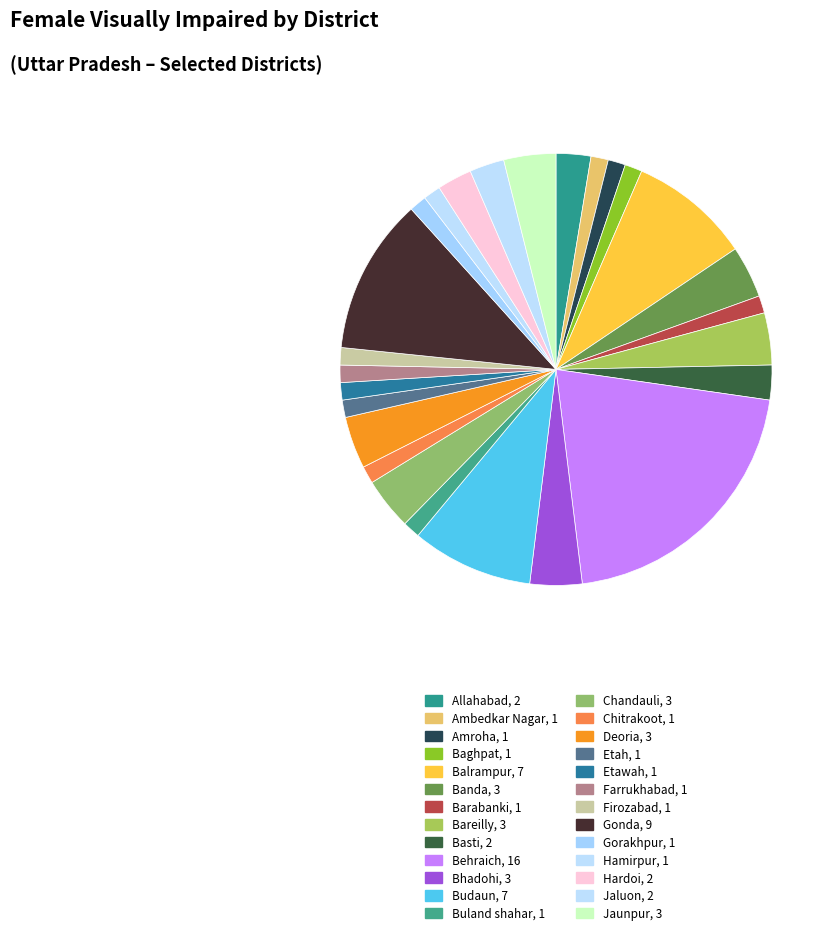

How many segments does this pie chart have?

26